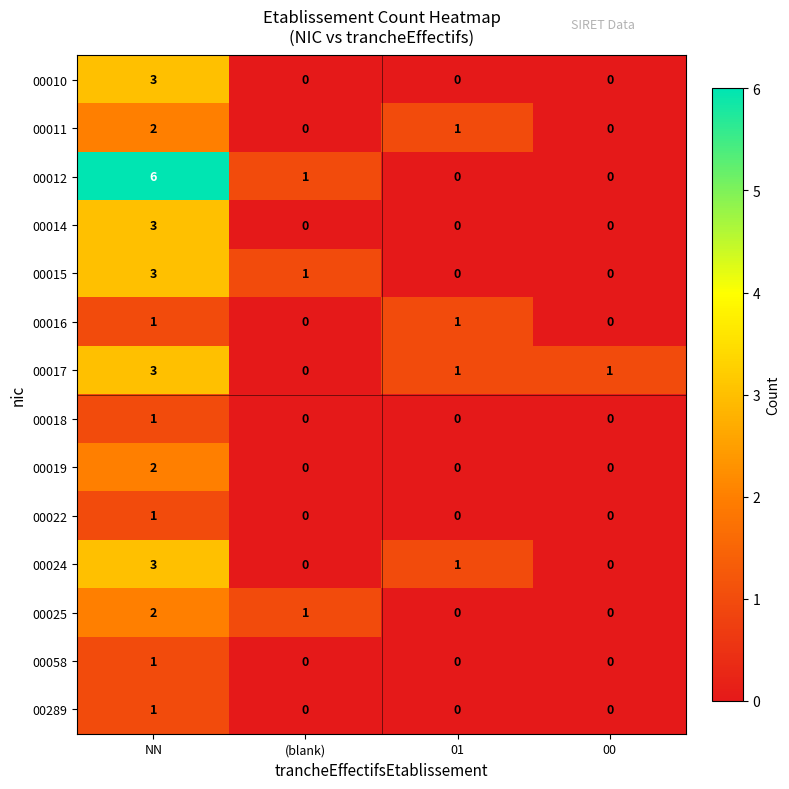

Which series changed the most between NN and 01?

00012